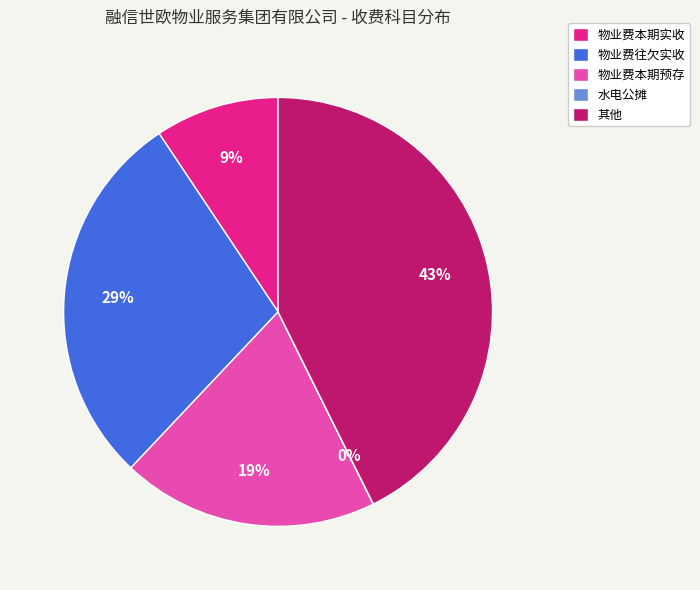

What percentage is the 物业费往欠实收 slice, to the nearest percent?

29%